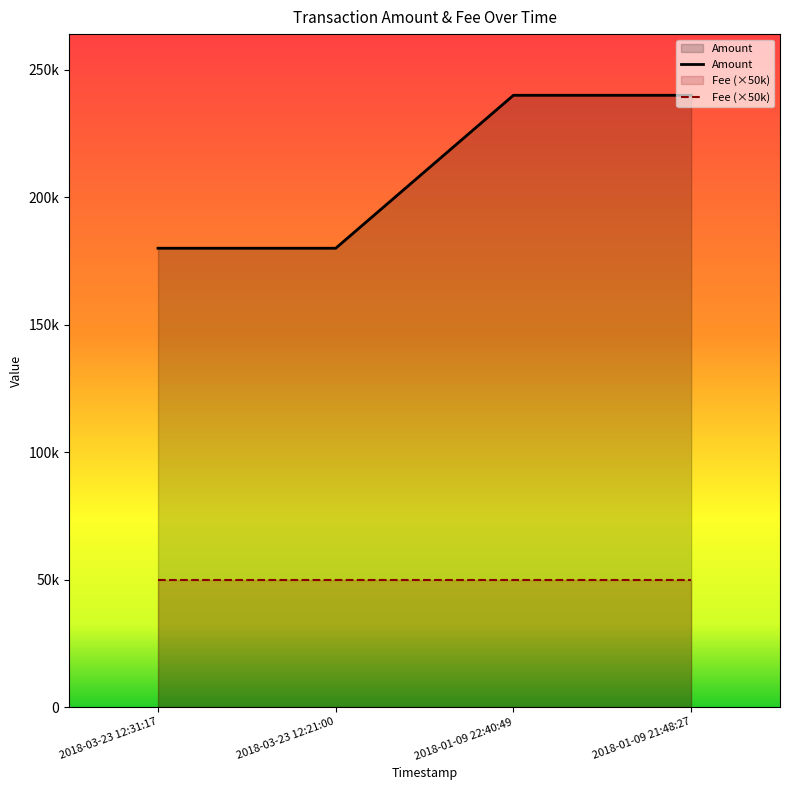

Does the chart display data point markers on the line(s)?

No